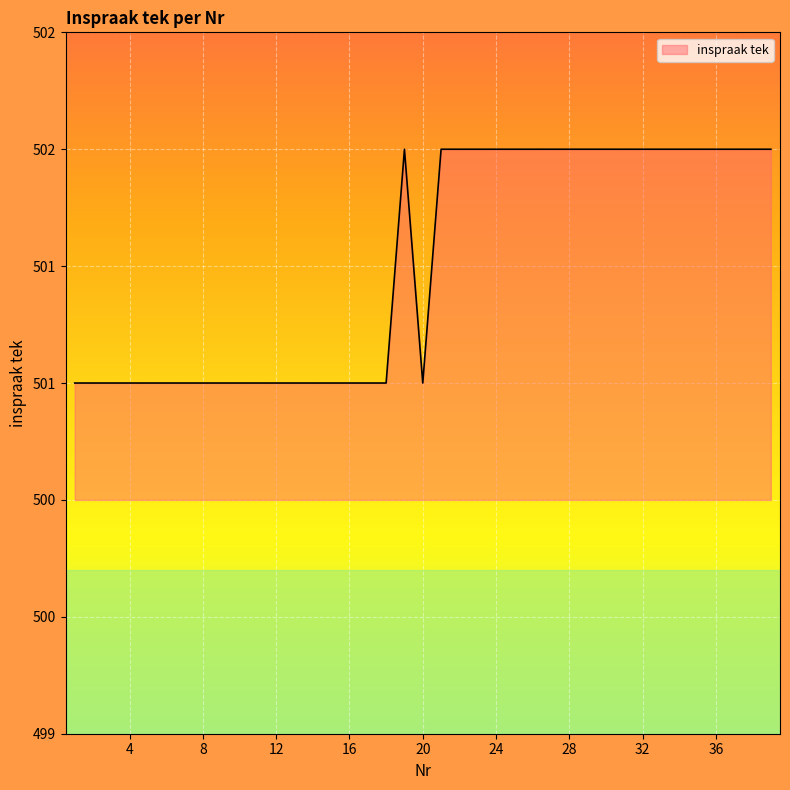

Is this an area chart (filled region under the line)?

Yes